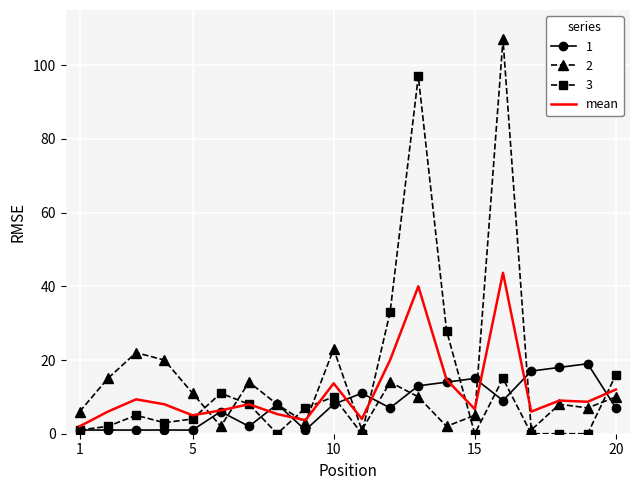

What is the maximum value shown in the chart?

107.0